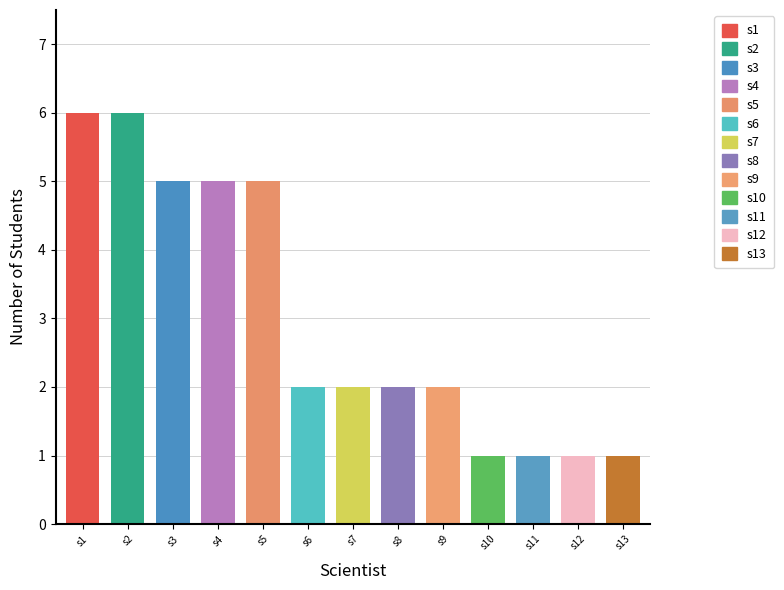

What is the ratio of the value at s1 to the value at s2?

1.0